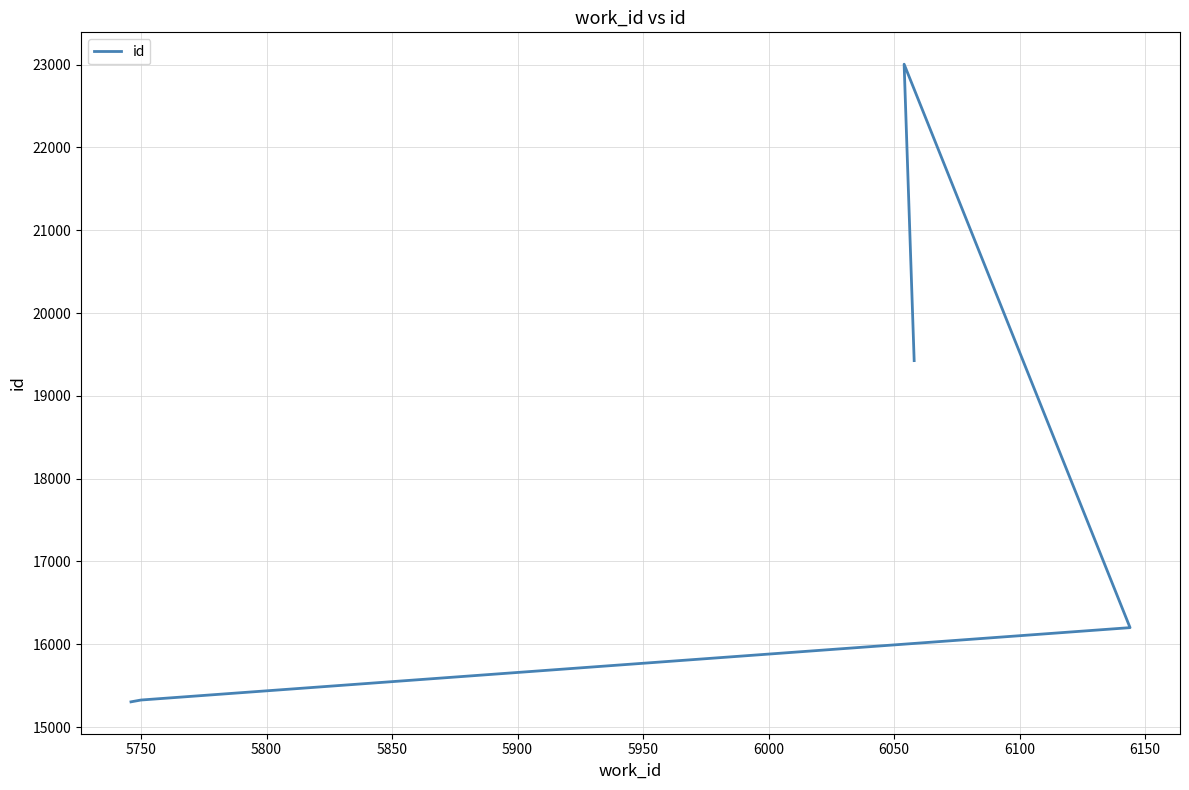

What is the value of the 4th point from the left?

23004